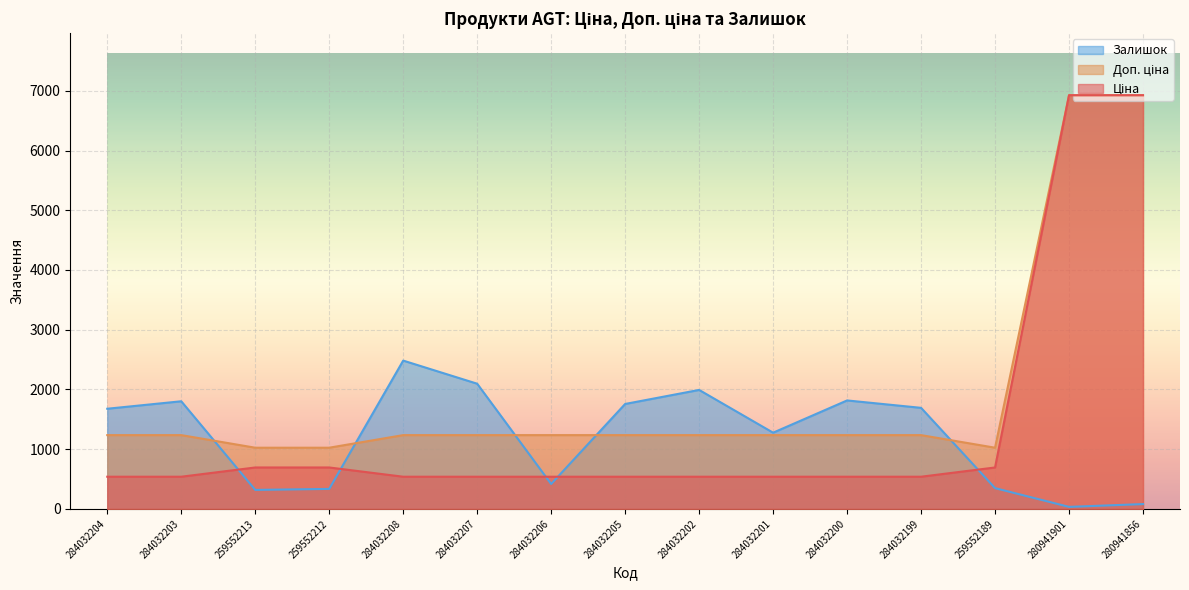

The value of Доп. ціна at 259552189 is 1024.6. True or false?

True